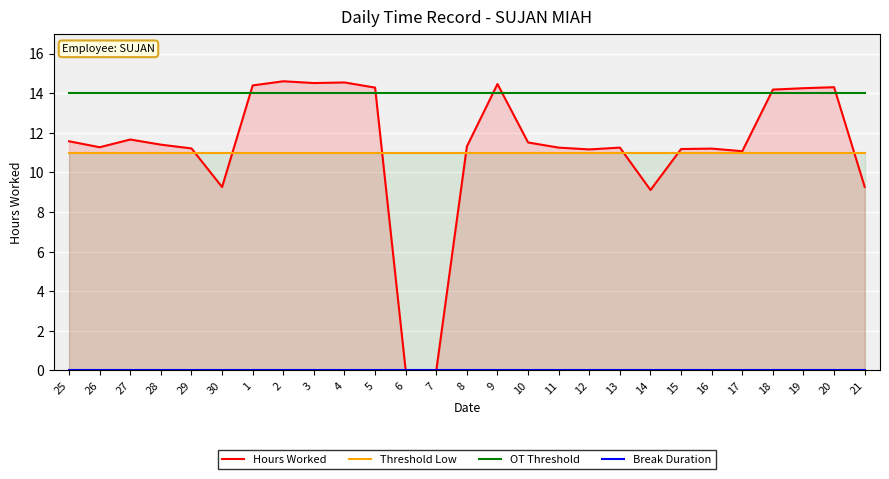

What is the label of the 16th point from the right?

6